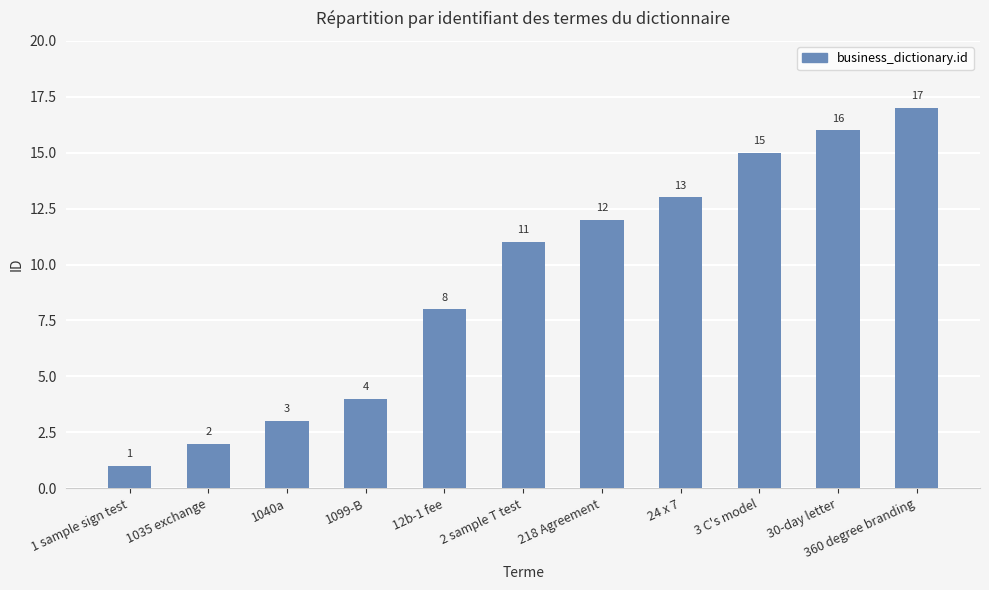

Reading left to right, transcribe all the data shown in this chart.

1 sample sign test=1	1035 exchange=2	1040a=3	1099-B=4	12b-1 fee=8	2 sample T test=11	218 Agreement=12	24 x 7=13	3 C's model=15	30-day letter=16	360 degree branding=17